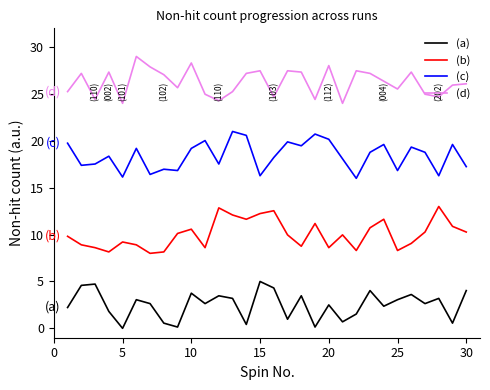

What are all the series names shown in the legend?

(a), (b), (c), (d)